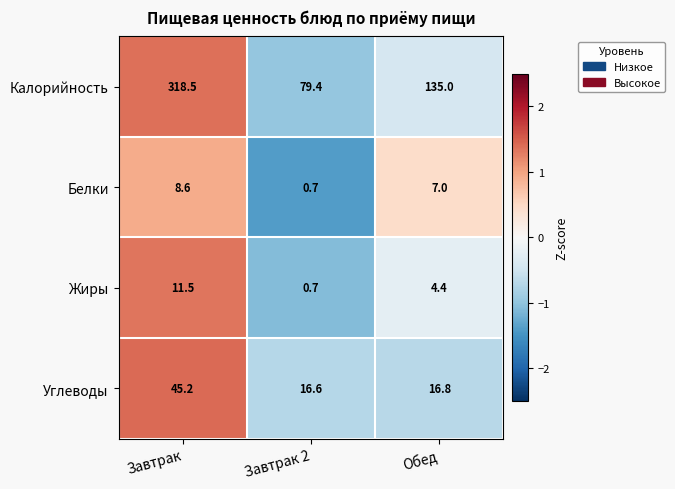

What is the highest value of the Углеводы series?

45.2